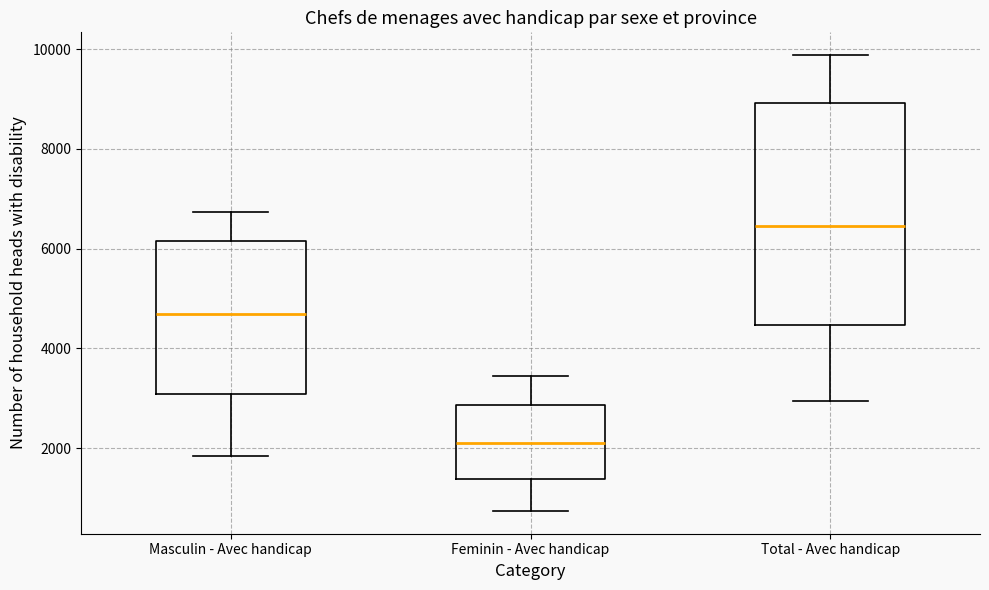

Comparing the boxes themselves (not the whiskers), which one is the tallest?

Total - Avec handicap